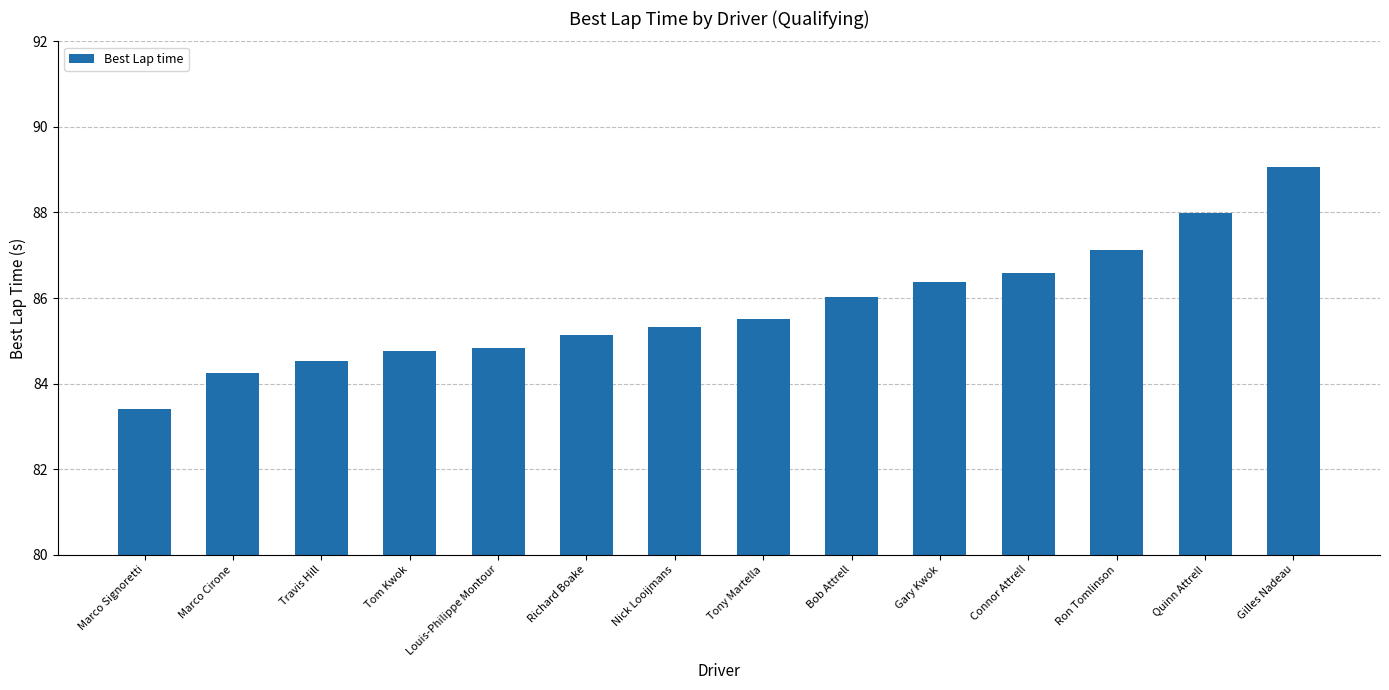

How many data points does each series have?

14